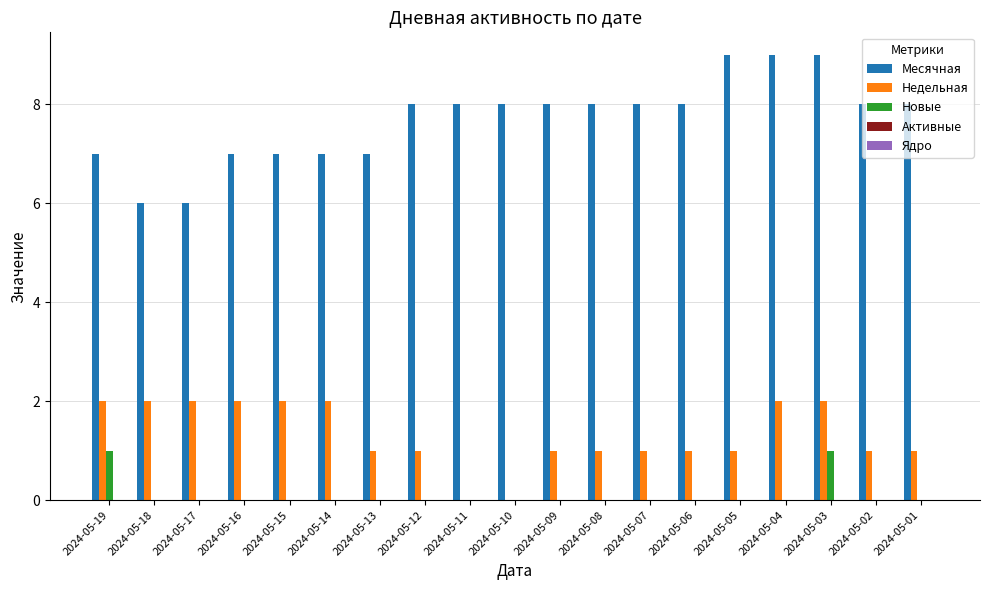

What is the total value across all series at 2024-05-15?

9